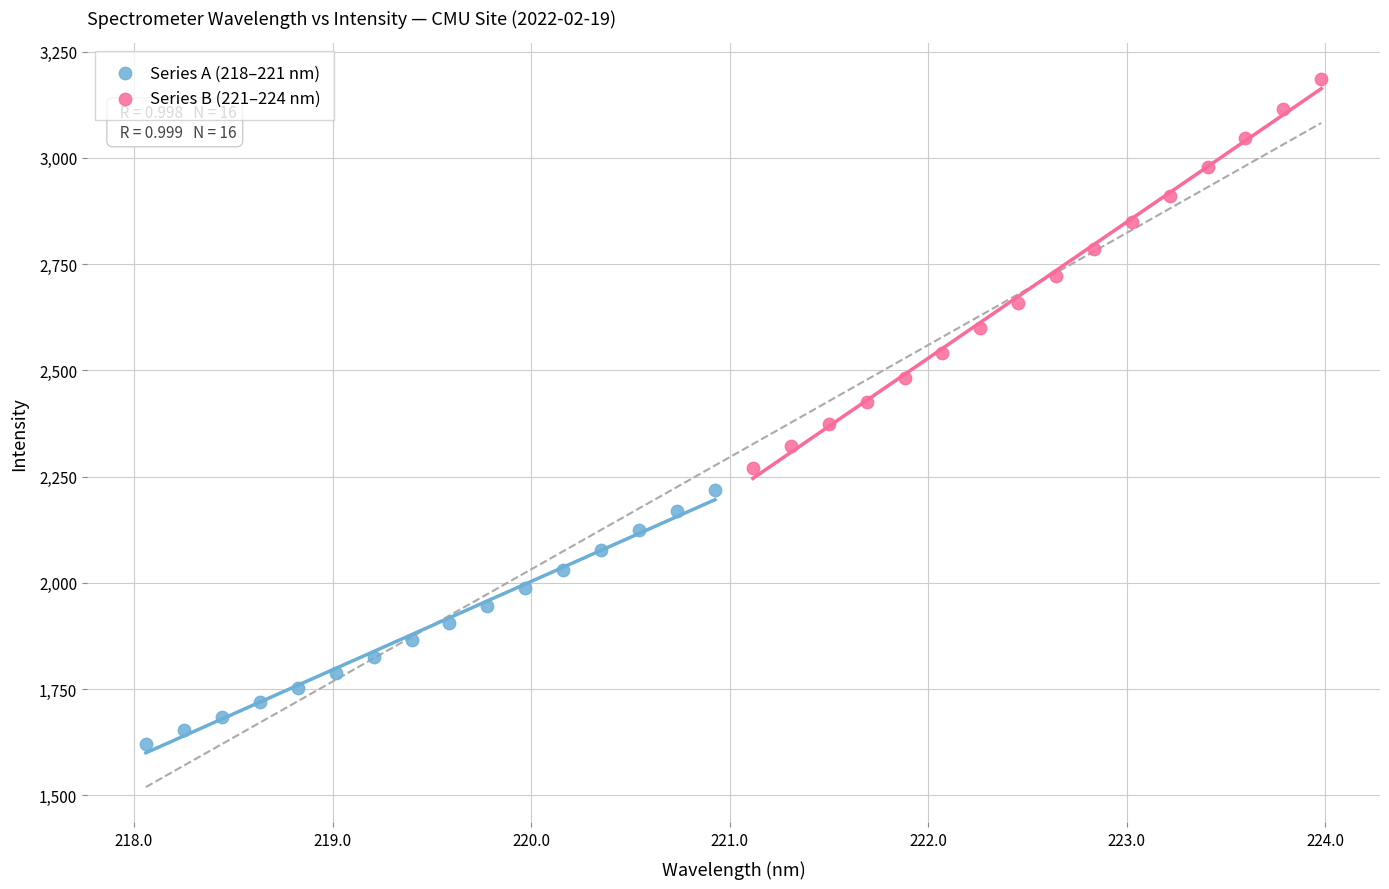

What are all the series names shown in the legend?

Series A (218–221 nm), Series B (221–224 nm)